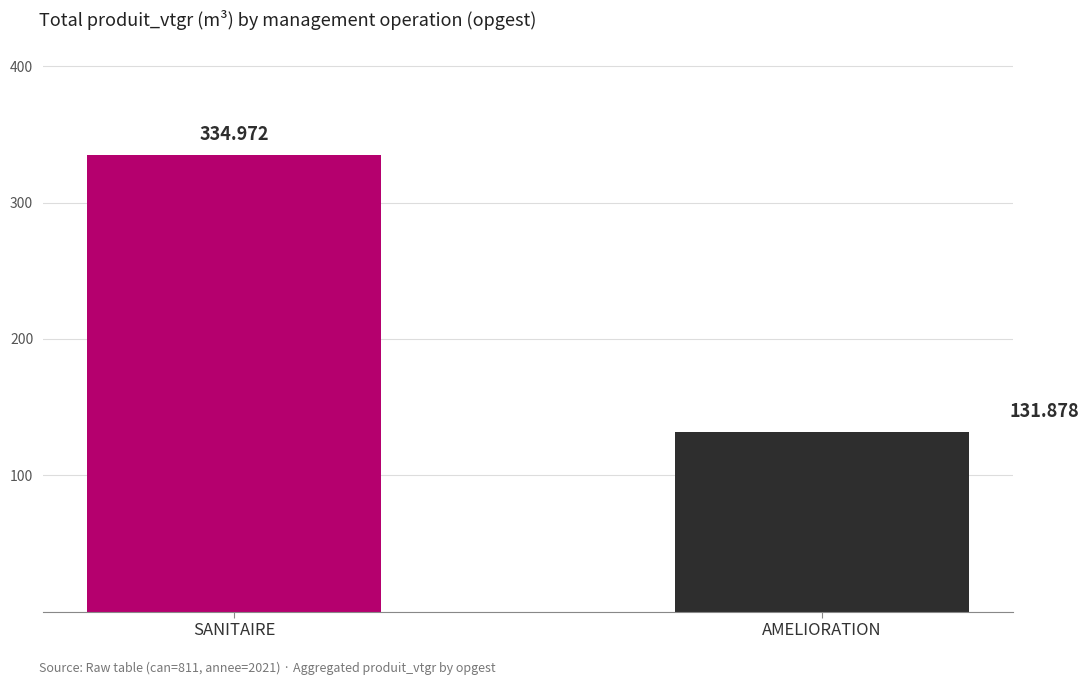

List the labels in order of value, largest first.

SANITAIRE, AMELIORATION